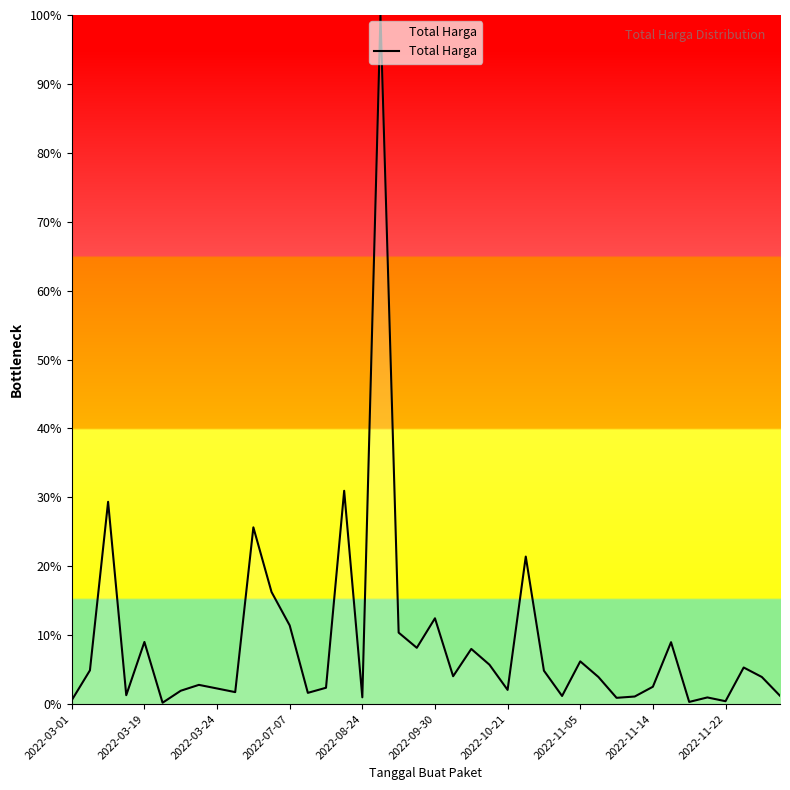

How many lines are shown in the chart?

1